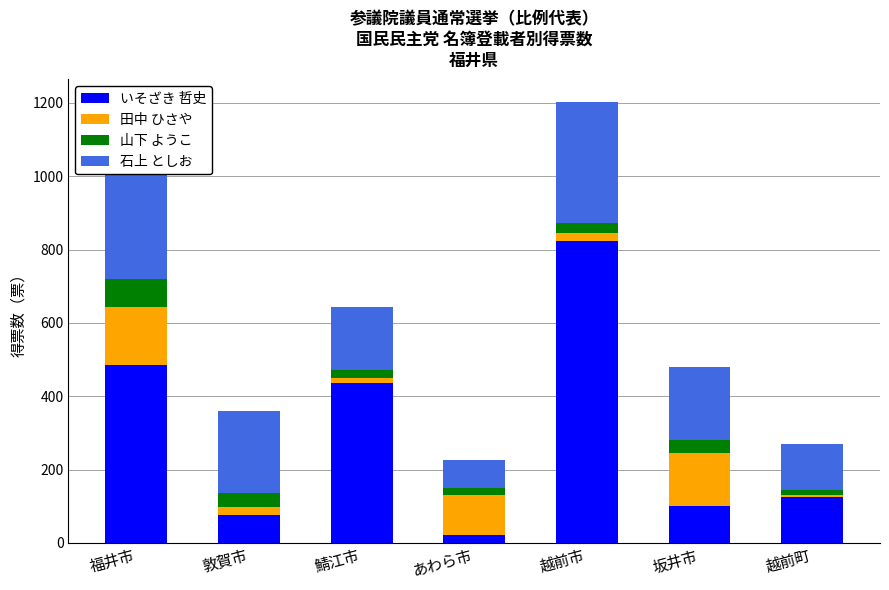

What is the total value across all series at 福井市?

1149.6